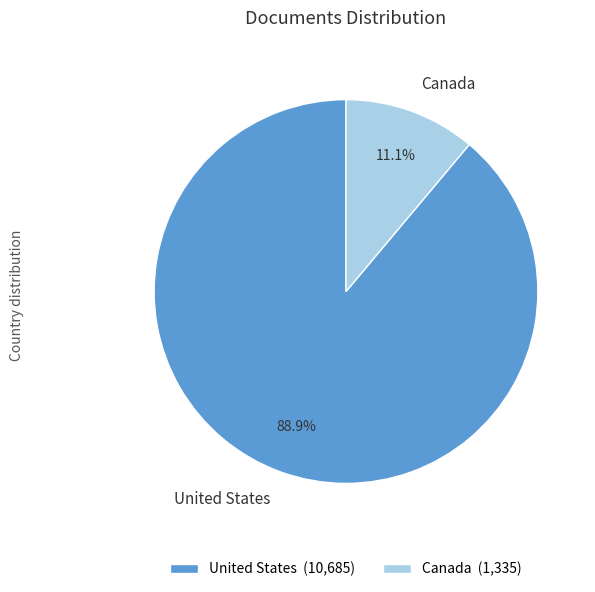

To the nearest percent, what is the difference between the United States and Canada slice percentages?

78%